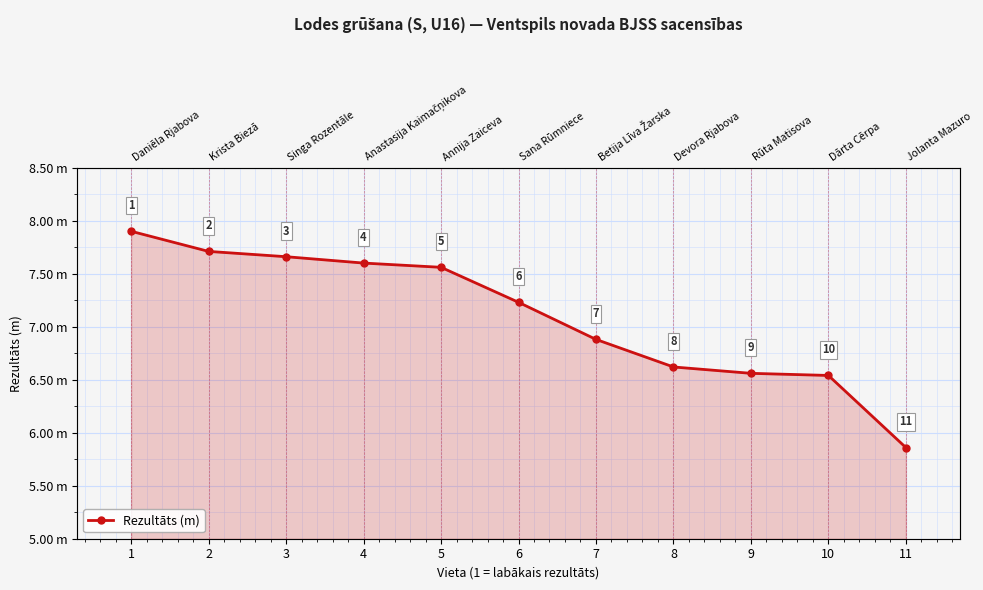

How many values are below 7?

5